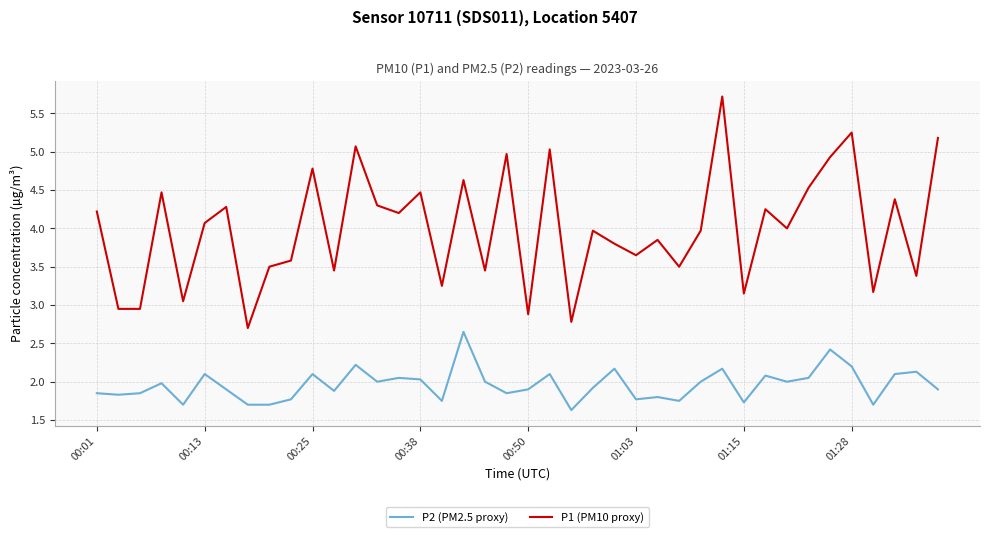

Which series has the widest spread of values?

P1 (PM10 proxy)